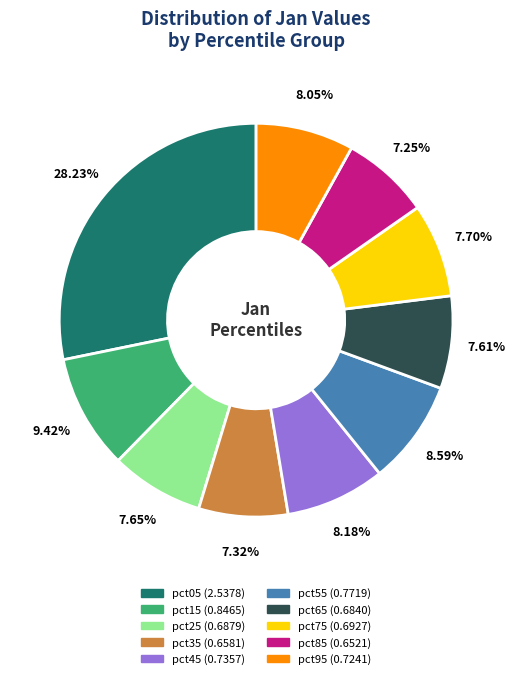

Is pct25 the majority of the pie?

No